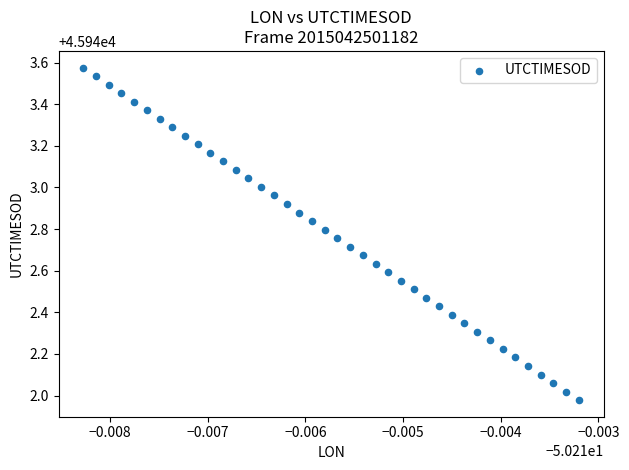

What is the range of Y values (max minus min)?

1.6